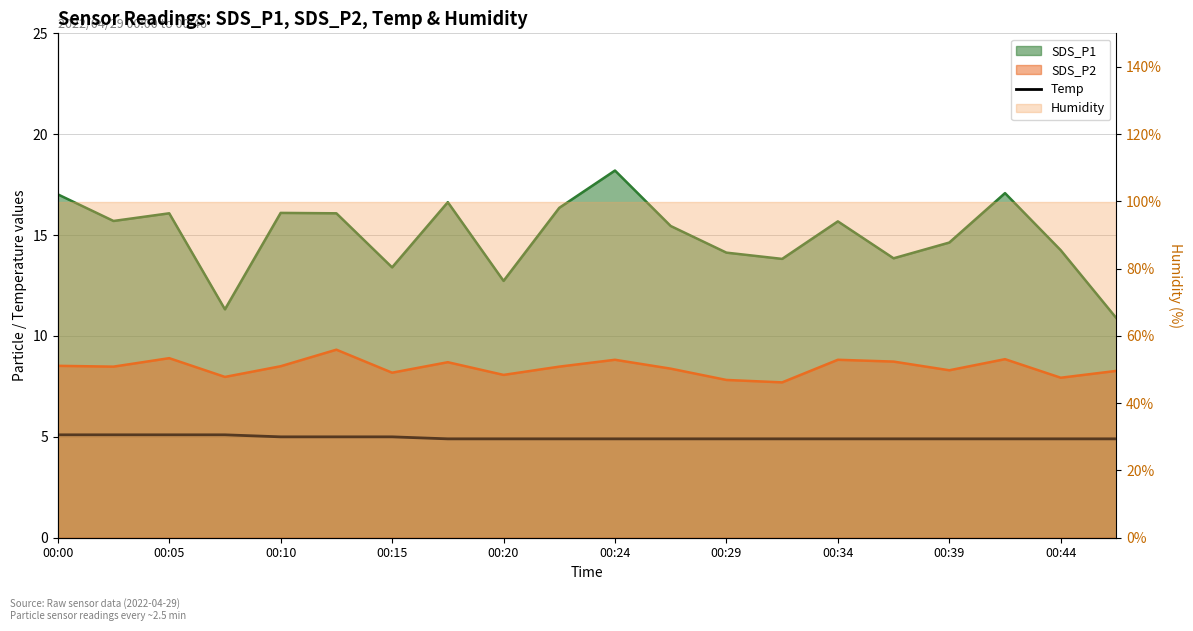

What is the minimum value shown in the chart?

4.9